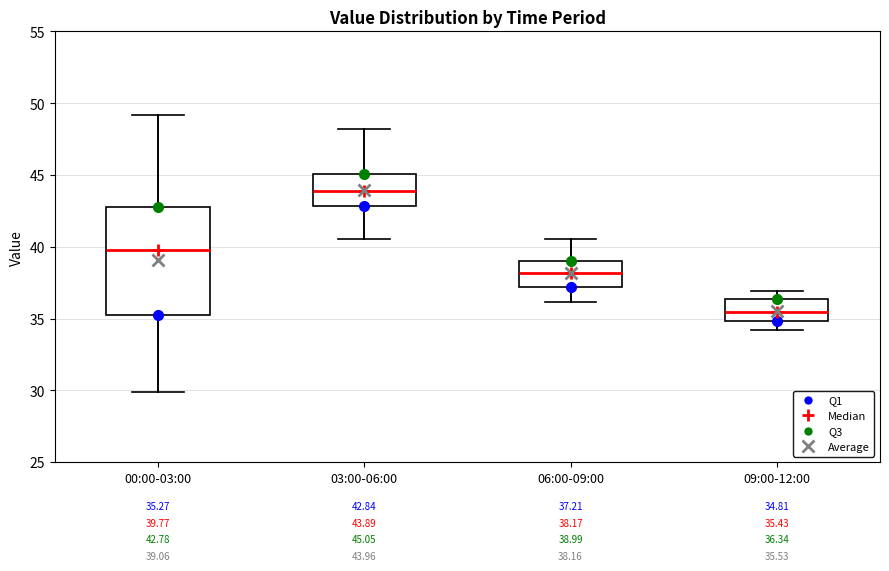

Which box is the tallest, from its lower edge to its upper edge?

00:00-03:00